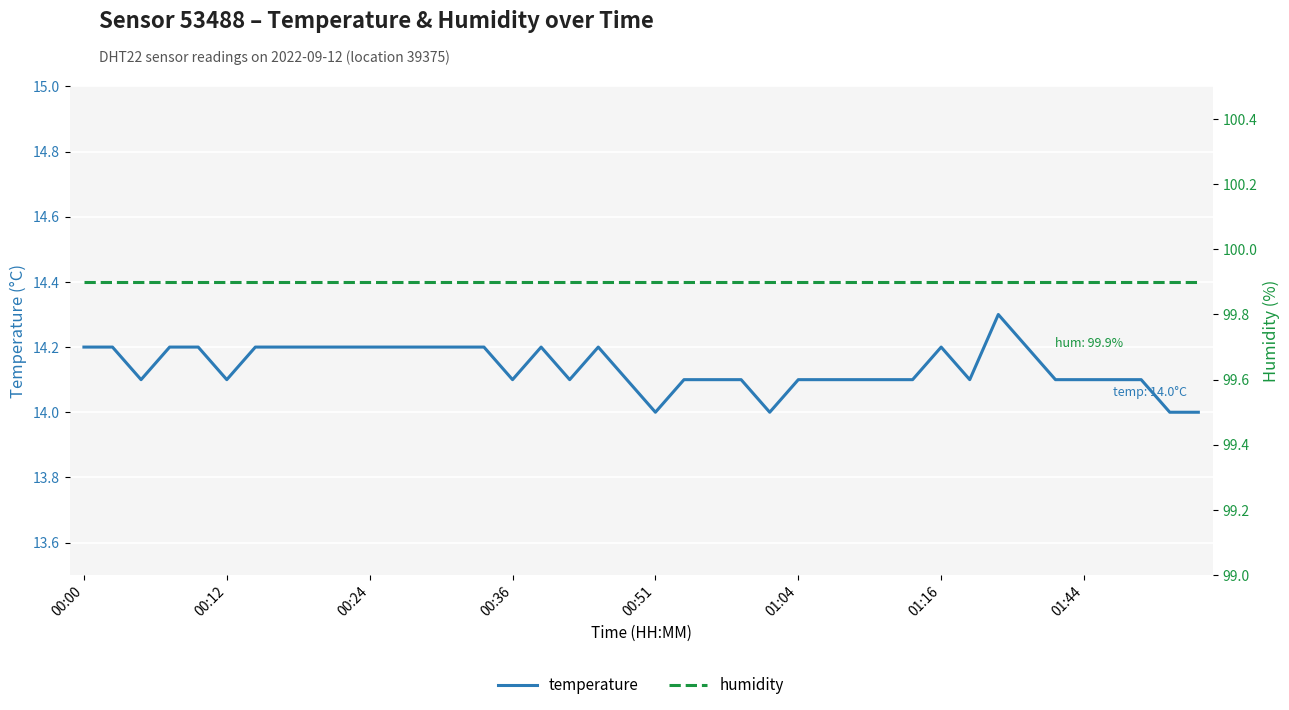

The temperature series shows 8.7 at 01:44. True or false?

False